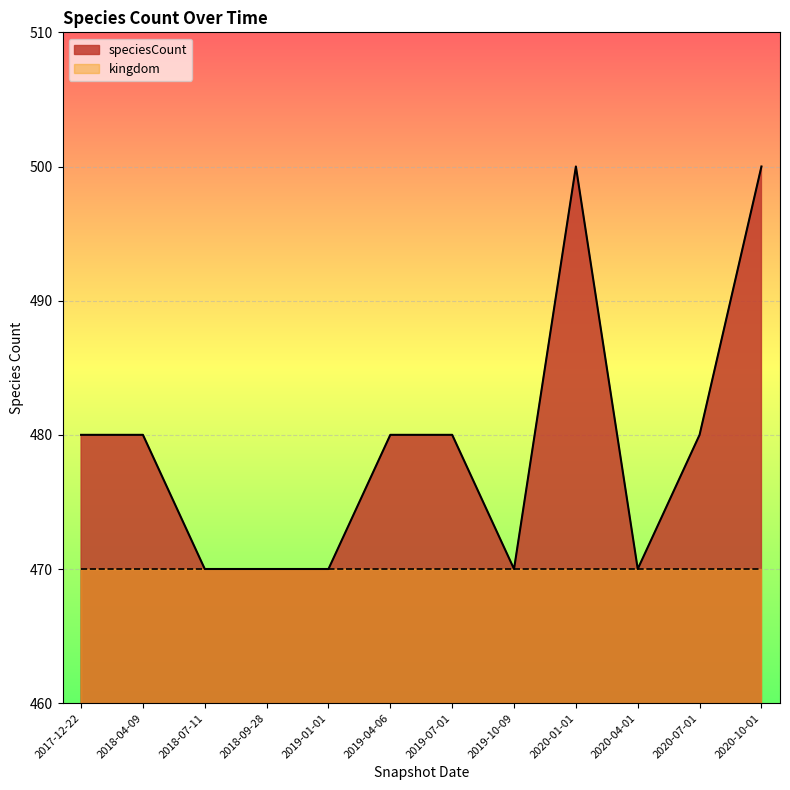

Reading left to right, what are all the values shown in this chart?

480	480	470	470	470	480	480	470	500	470	480	500